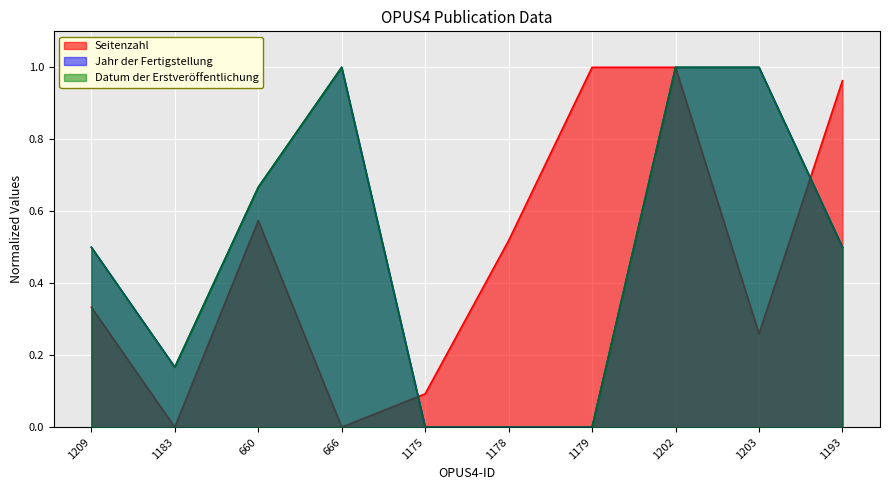

In Seitenzahl, how many points are higher than both neighbors (excluding endpoints)?

1